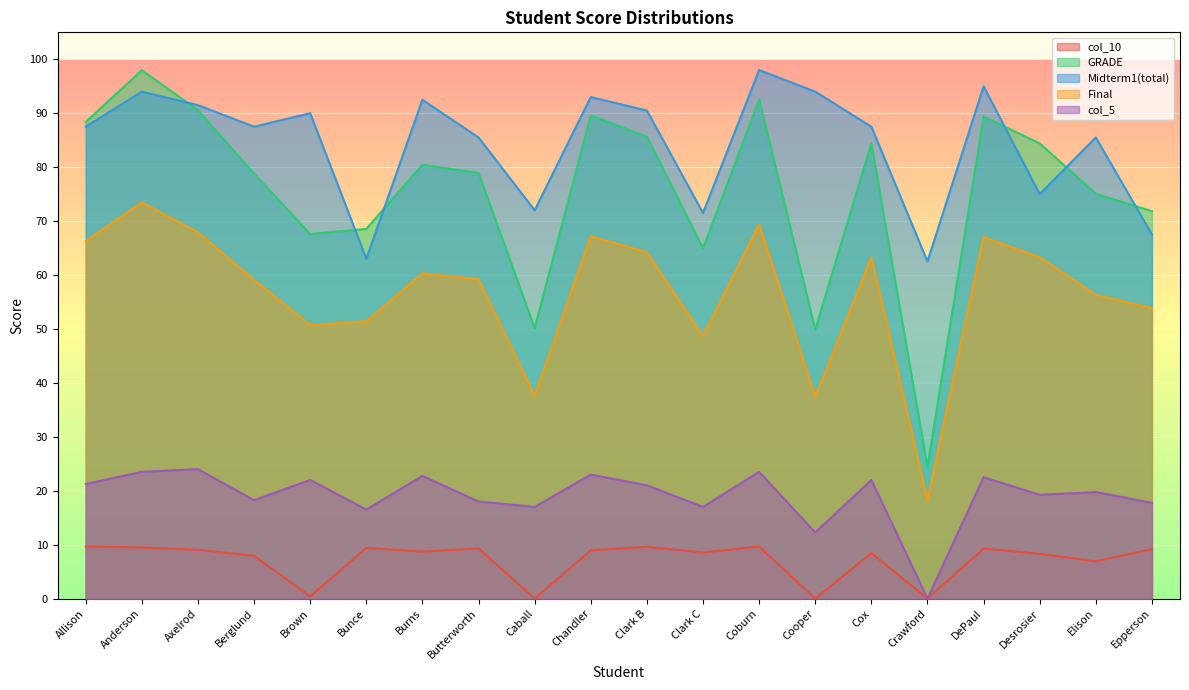

Is the value of GRADE at Burns greater than the value of col_5 at Brown?

Yes